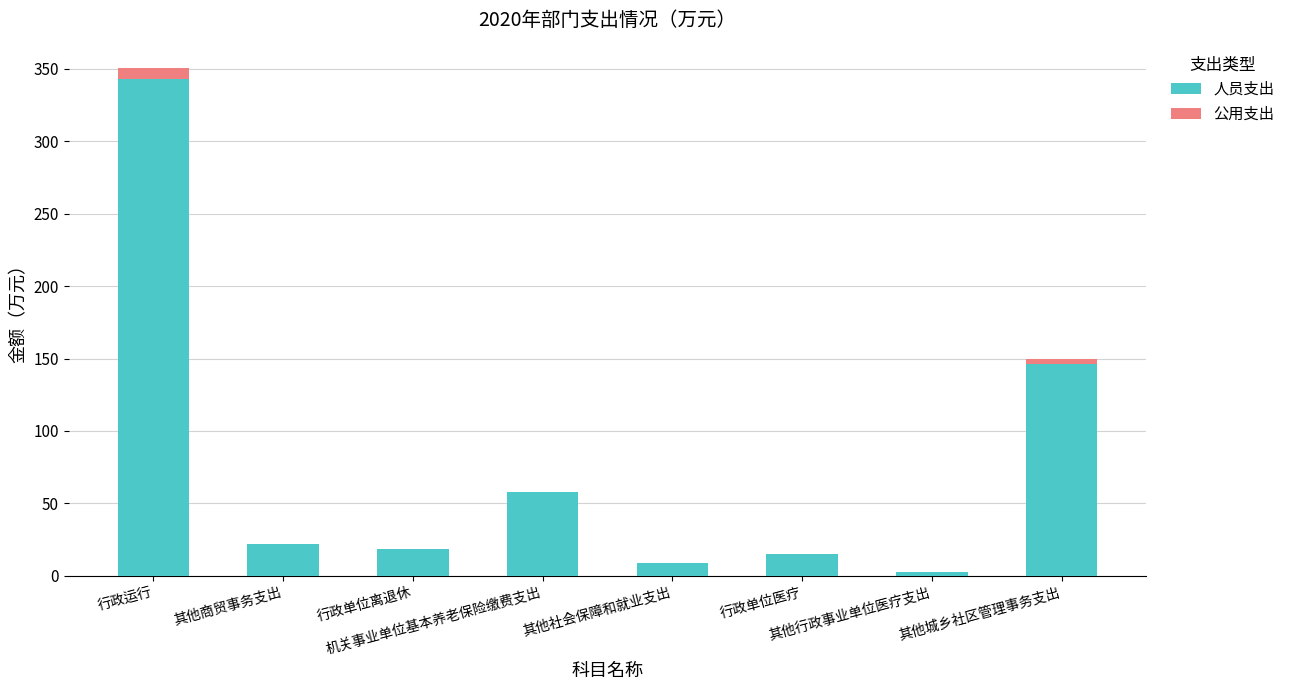

Are the bars horizontal?

No